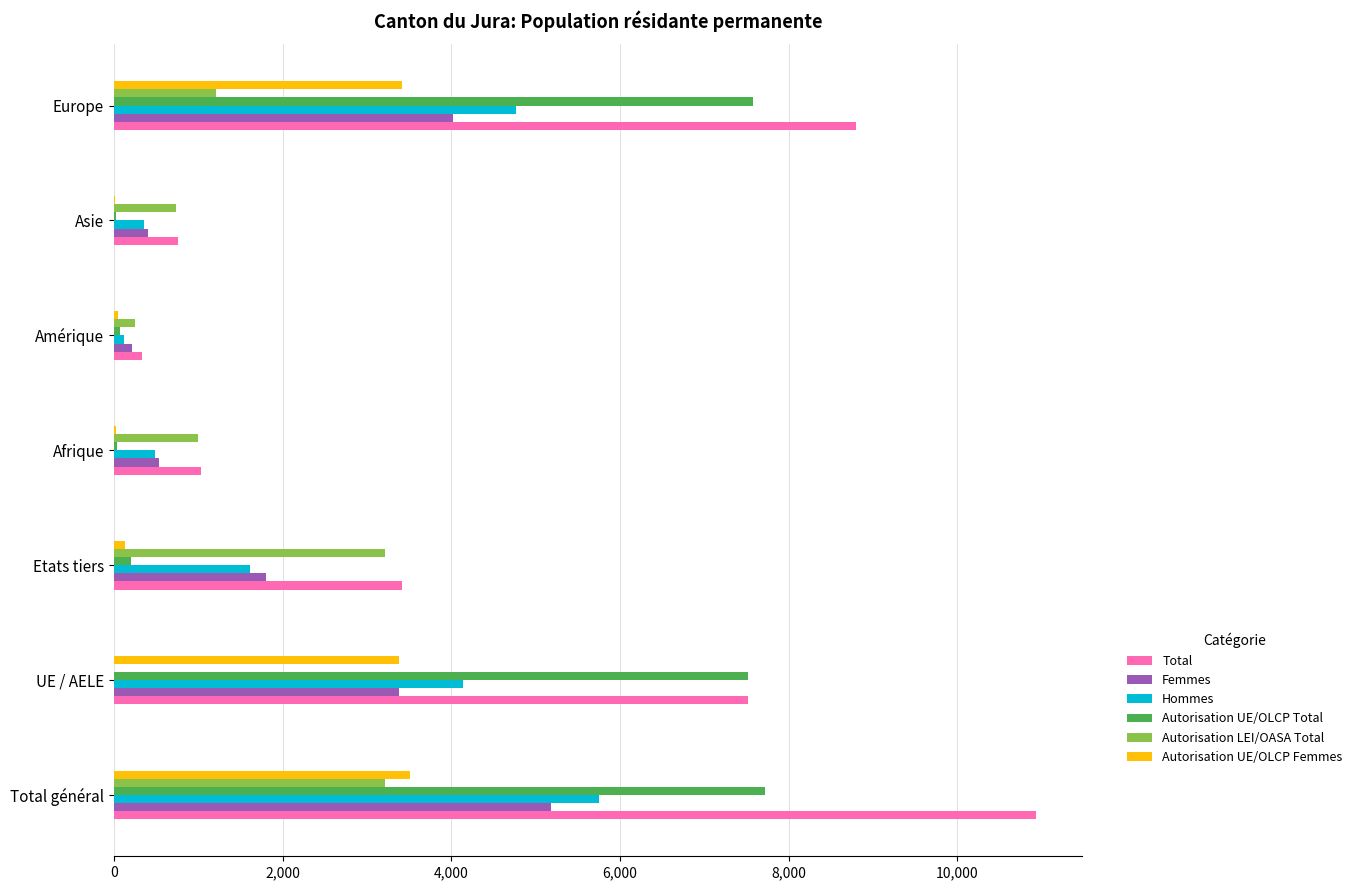

What is the highest value of the Hommes series?

5751